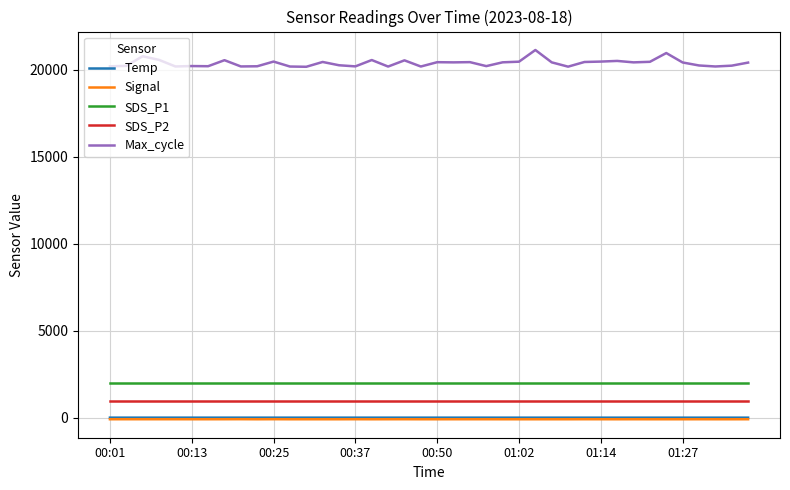

Which series has the largest total across all categories?

Max_cycle